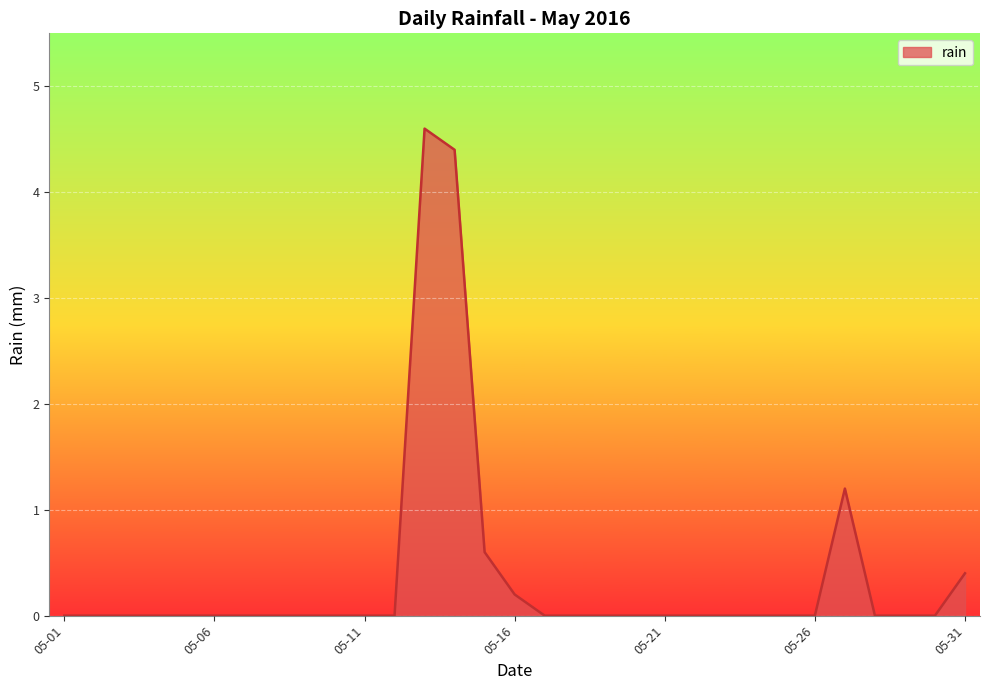

What is the difference between the maximum and minimum values?

4.6